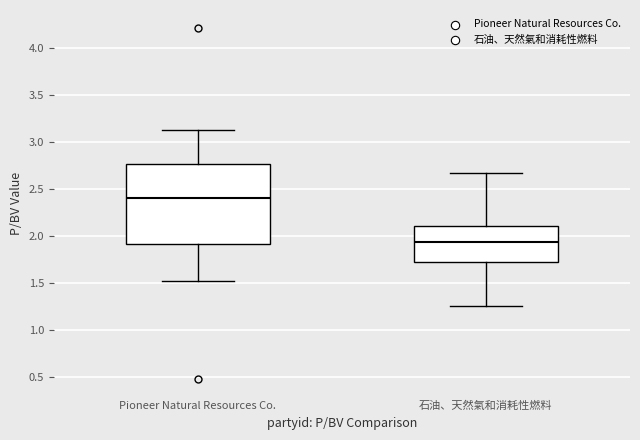

Reading left to right, read every box against the y-axis: the position of its median line, the range the box covers, and the ends of its whiskers. The values are not printed on the chart, so give them approximately, as read against the axis.

Pioneer Natural Resources Co.: median 2.40, box 1.90 to 2.75, whiskers 1.50 to 3.15
石油、天然氣和消耗性燃料: median 1.95, box 1.75 to 2.10, whiskers 1.25 to 2.65